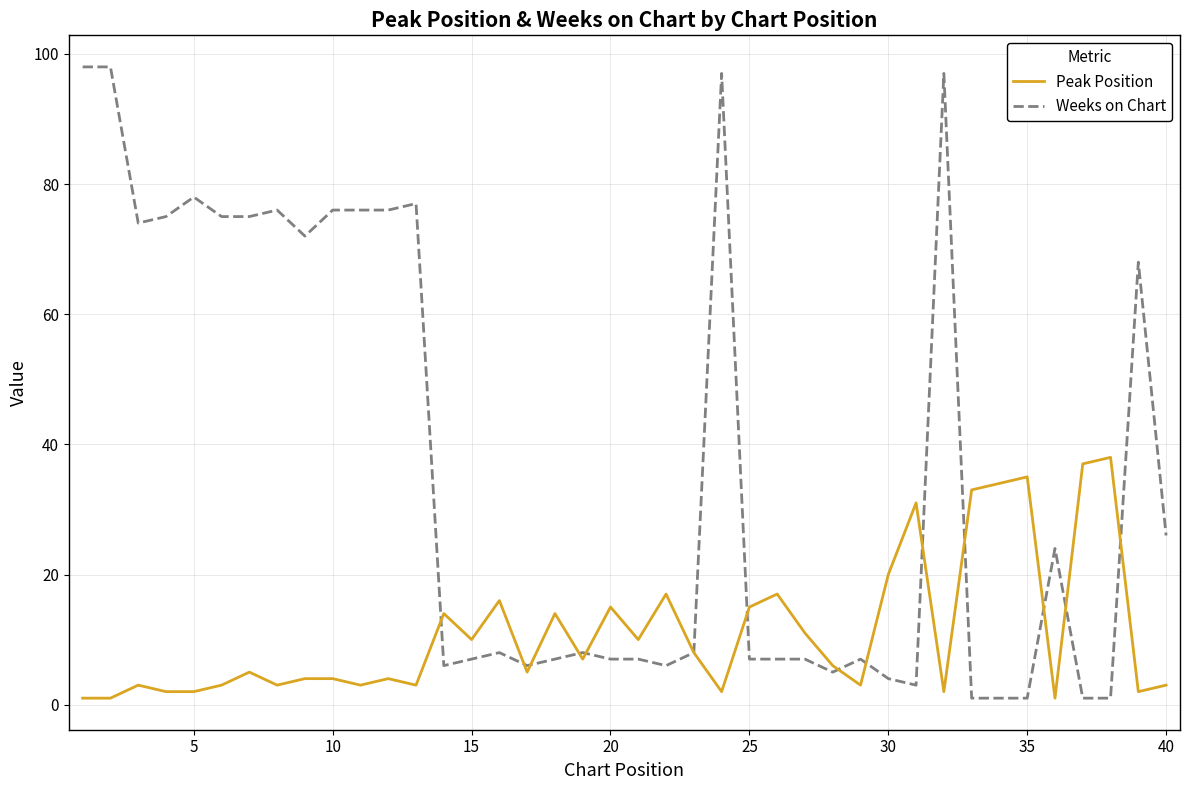

What is the maximum value shown in the chart?

98